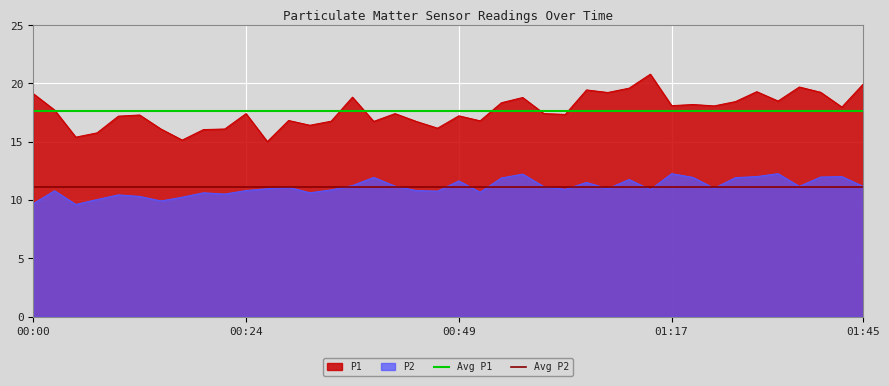

Rank the series by their average value, from highest to lowest.

Avg P1, Avg P2